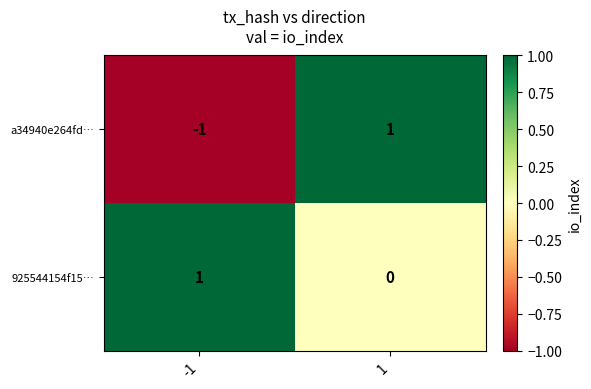

Which series has the largest range (max minus min)?

a34940e264fd…